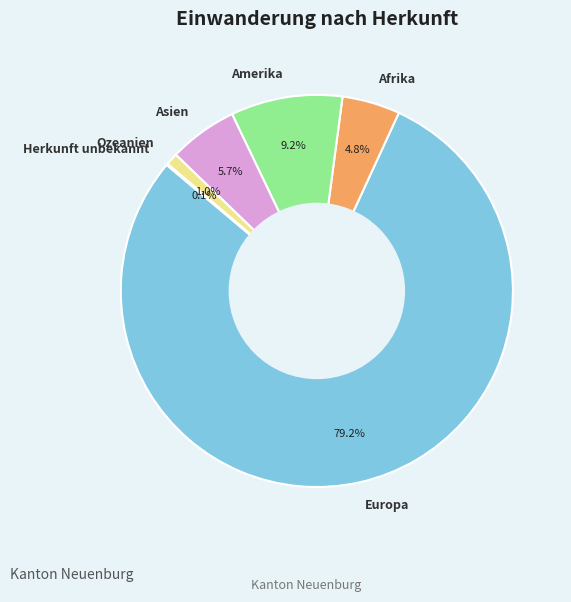

Which has a higher value, Asien or Europa?

Europa